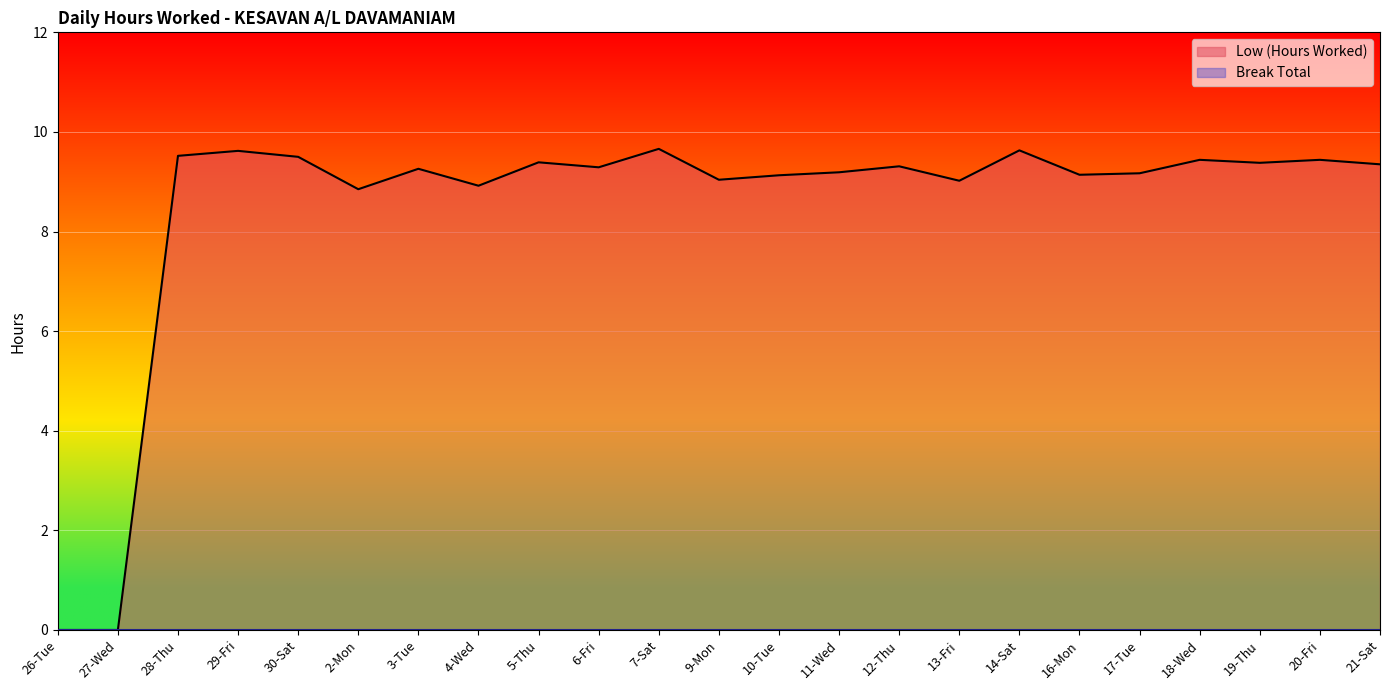

The chart shows a value of 16.1 at 19-Thu. True or false?

False